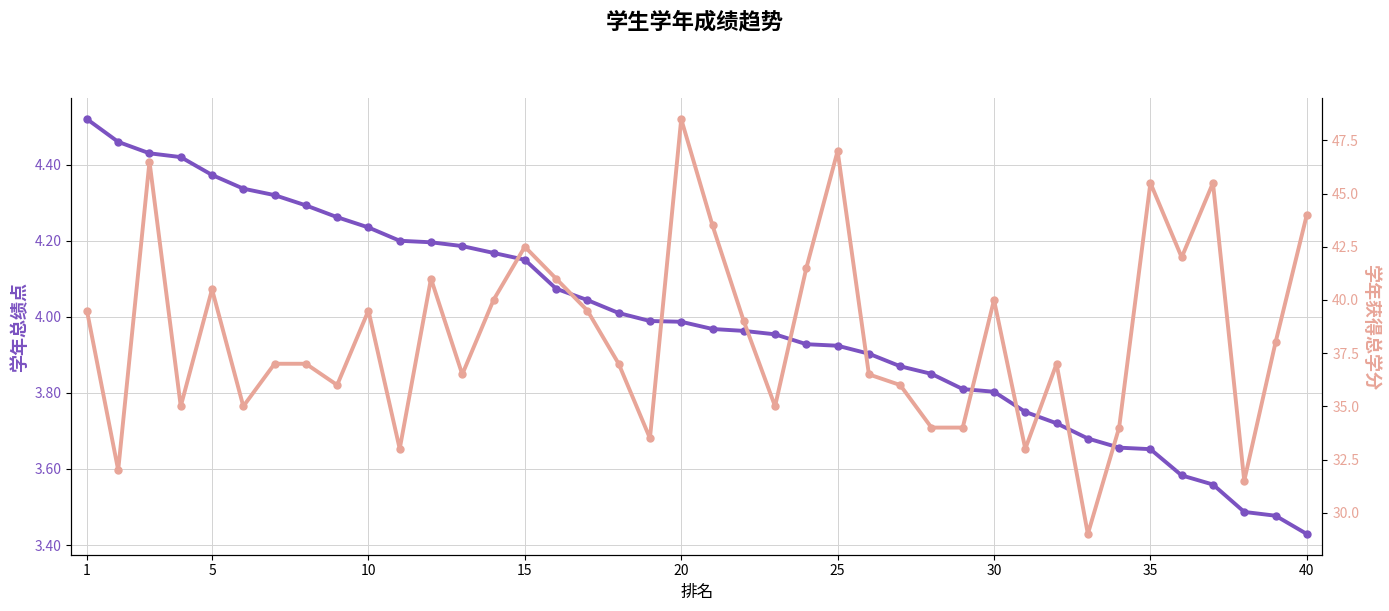

Reading left to right, list all the values displayed in this chart.

学年总绩点: 4.5	4.5	4.4	4.4	4.4	4.3	4.3	4.3	4.3	4.2	4.2	4.2	4.2	4.2	4.2	4.1	4.0	4.0	4.0	4.0	4.0	4.0	4.0	3.9	3.9	3.9	3.9	3.9	3.8	3.8	3.8	3.7	3.7	3.7	3.7	3.6	3.6	3.5	3.5	3.4
学年获得总学分: 39.5	32.0	46.5	35.0	40.5	35.0	37.0	37.0	36.0	39.5	33.0	41.0	36.5	40.0	42.5	41.0	39.5	37.0	33.5	48.5	43.5	39.0	35.0	41.5	47.0	36.5	36.0	34.0	34.0	40.0	33.0	37.0	29.0	34.0	45.5	42.0	45.5	31.5	38.0	44.0